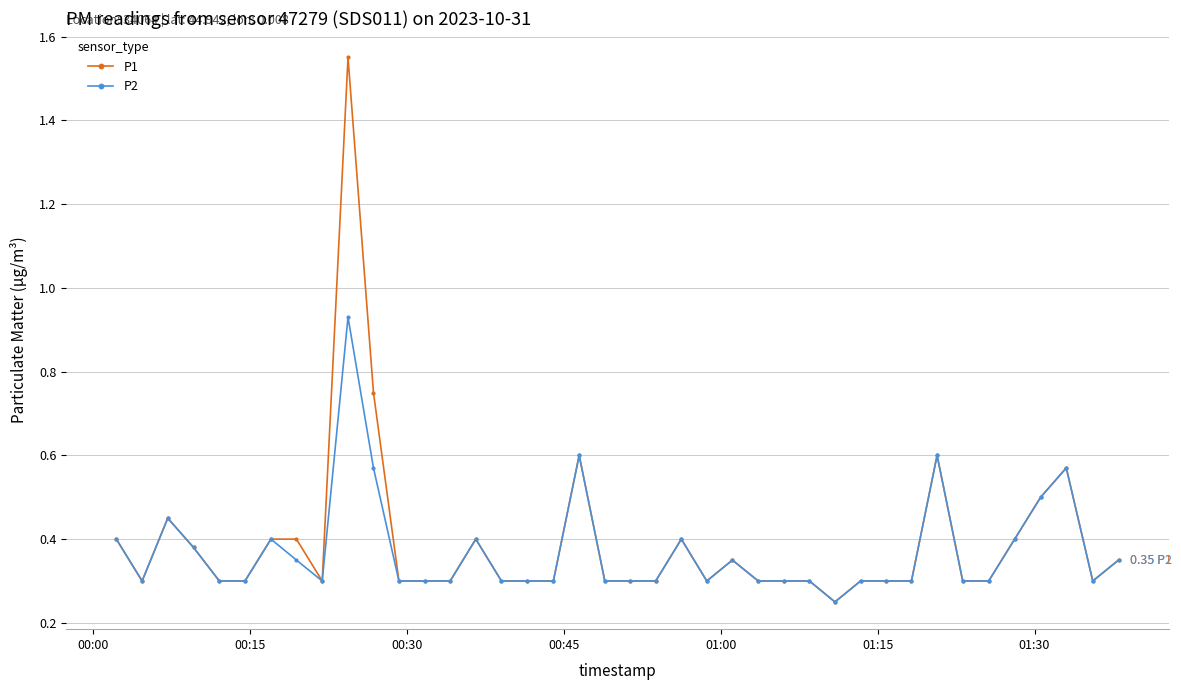

Which series has the widest spread of values?

P1